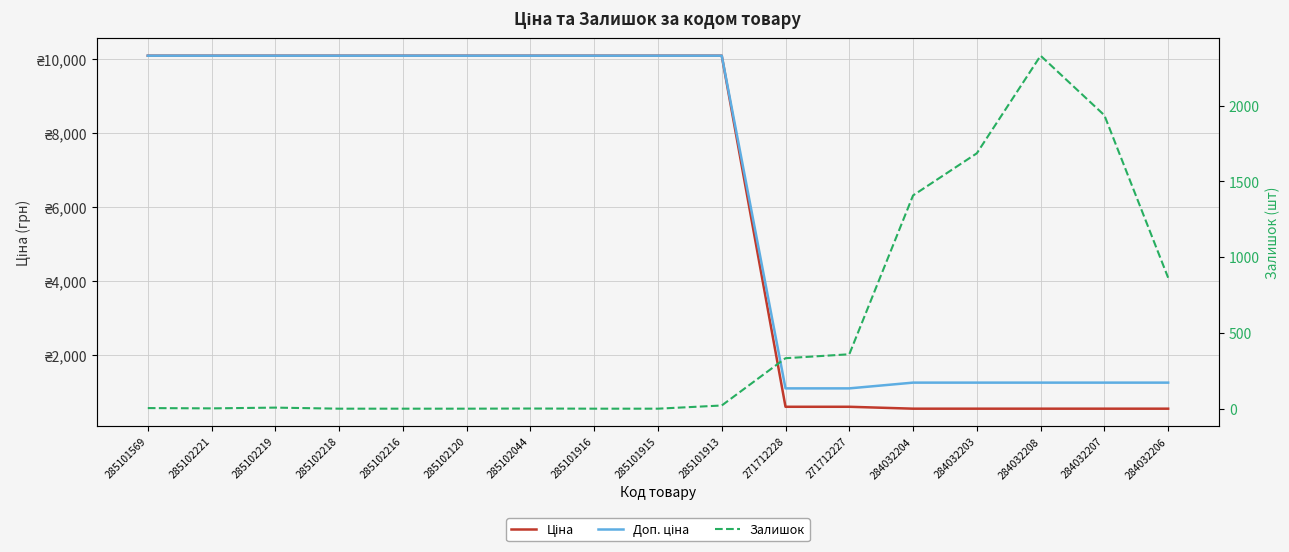

How many intersections are there between Ціна and Залишок?

1